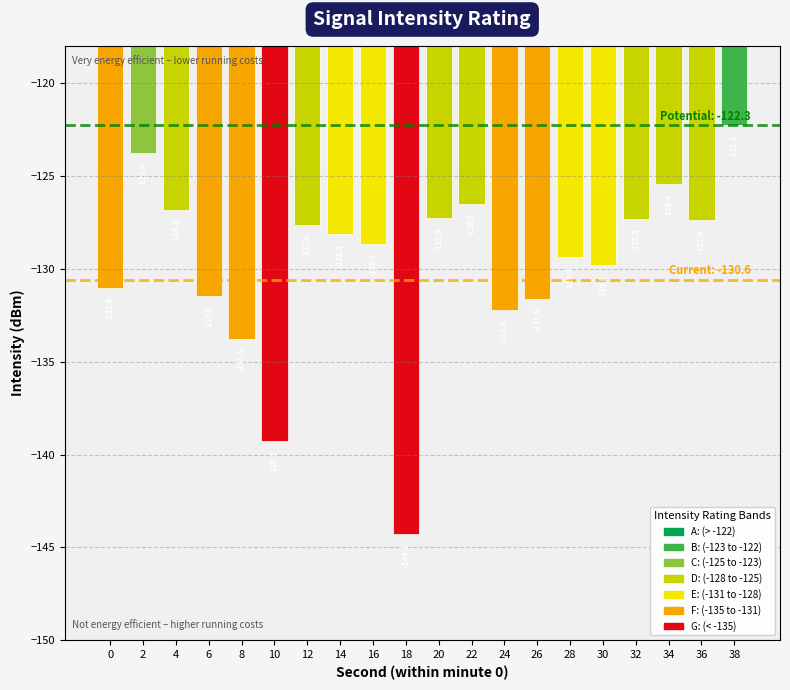

Reading left to right, list all the values displayed in this chart.

0=-131.0	2=-123.8	4=-126.8	6=-131.5	8=-133.8	10=-139.3	12=-127.6	14=-128.1	16=-128.7	18=-144.3	20=-127.3	22=-126.5	24=-132.2	26=-131.6	28=-129.4	30=-129.8	32=-127.3	34=-125.4	36=-127.4	38=-122.3